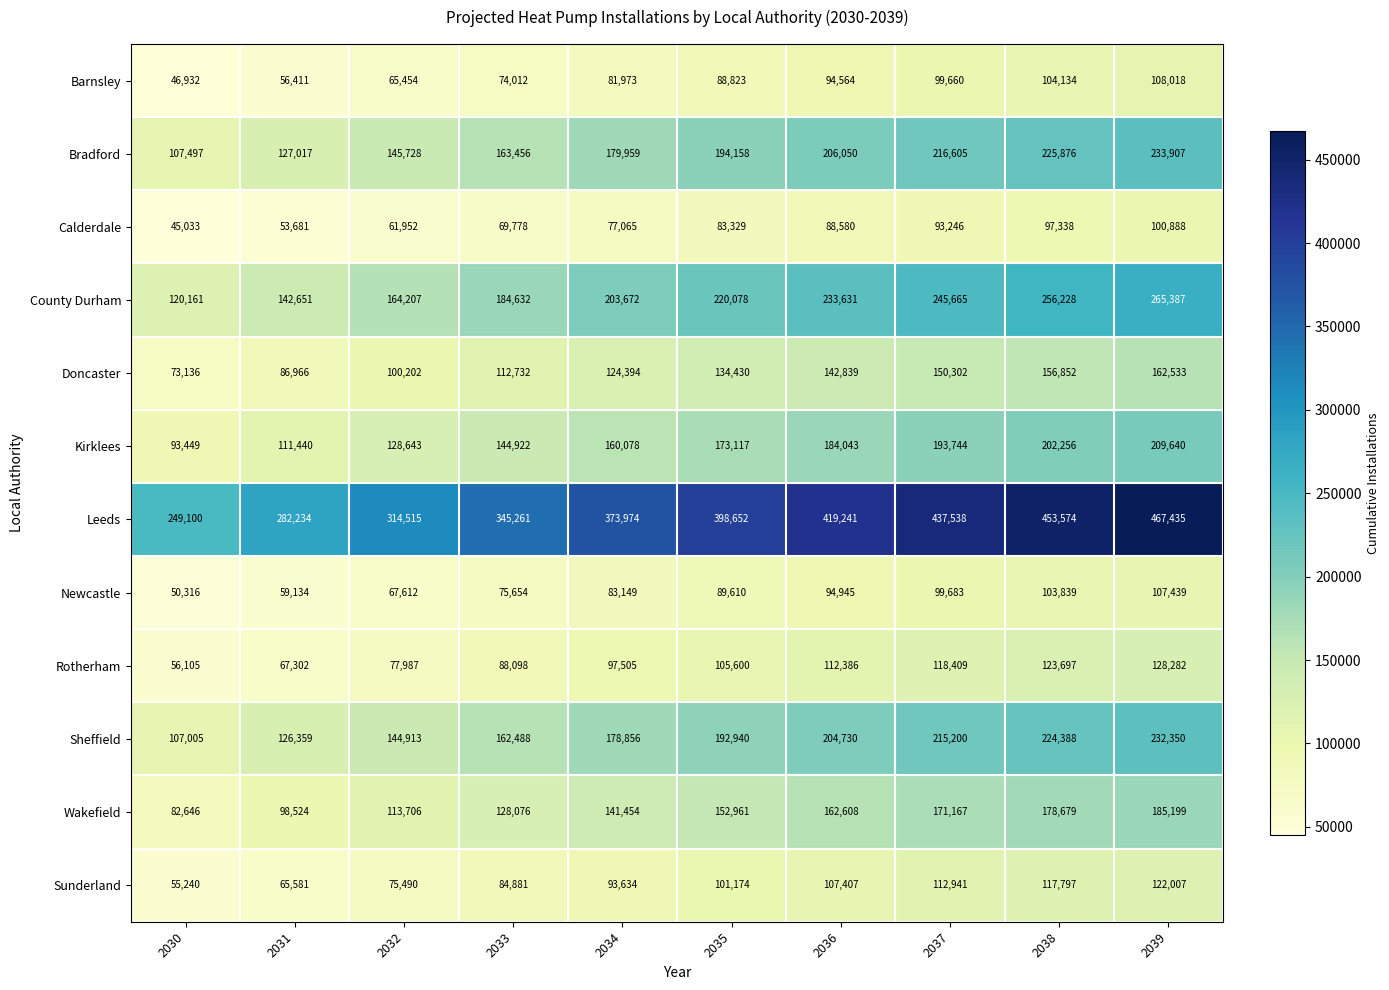

What is the sum of the Kirklees values at 2039 and 2031?

321080